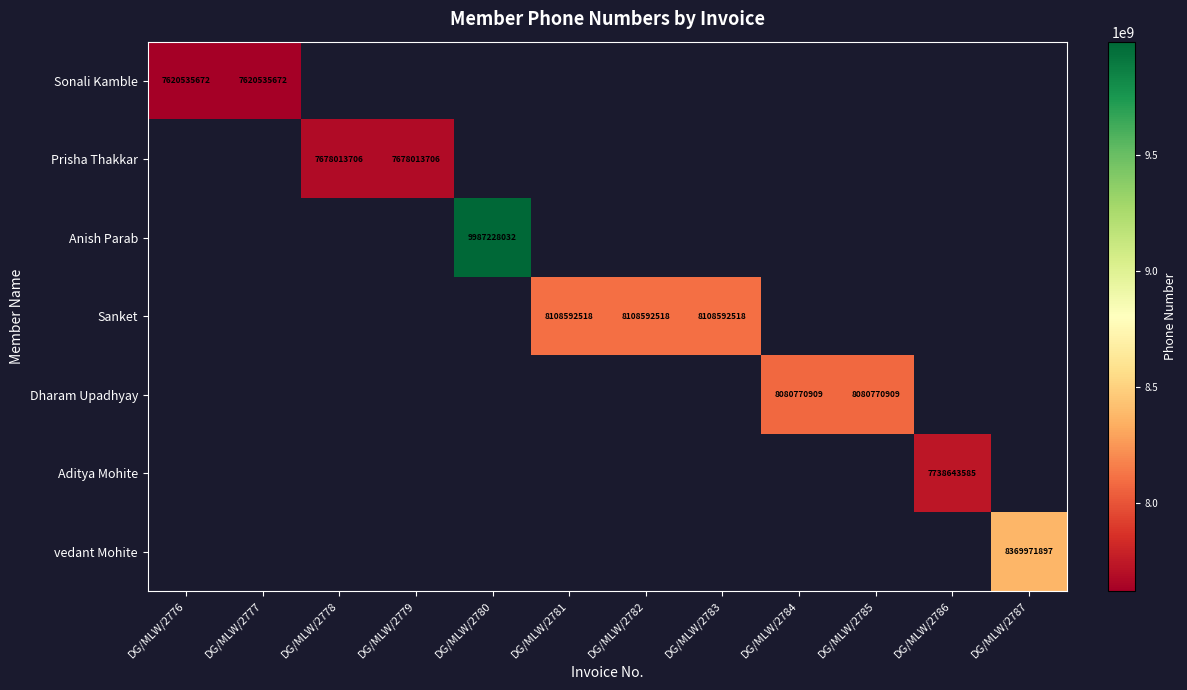

The Sanket series shows 8108592518.0 at DG/MLW/2782. True or false?

True